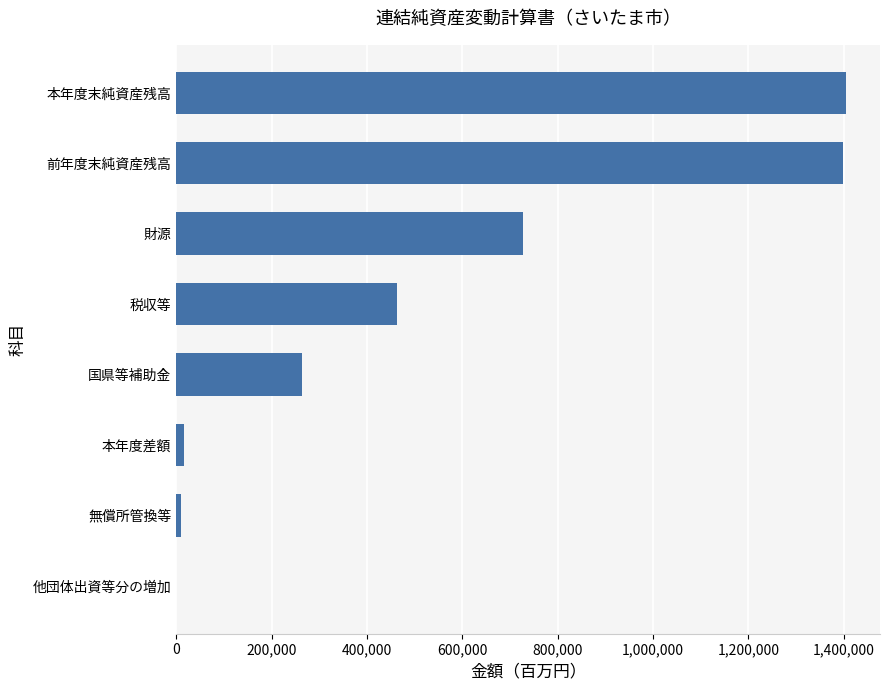

The value at 国県等補助金 is 436307.2. True or false?

False